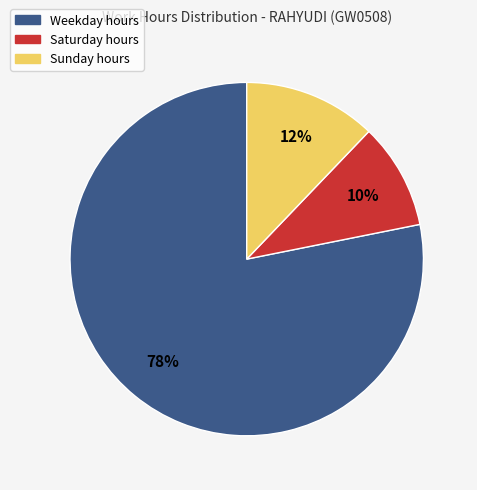

To the nearest percent, what is the difference between the largest and smallest slice percentages?

68%